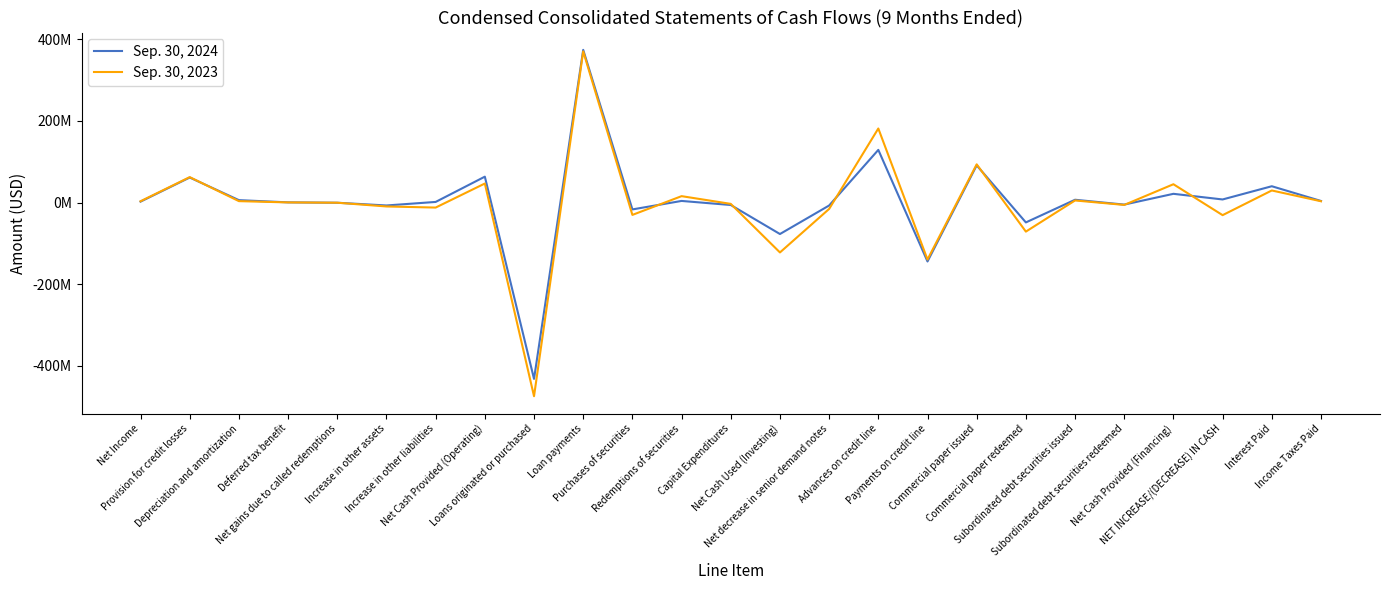

True or false: Sep. 30, 2023 and Sep. 30, 2024 intersect in this chart.

True